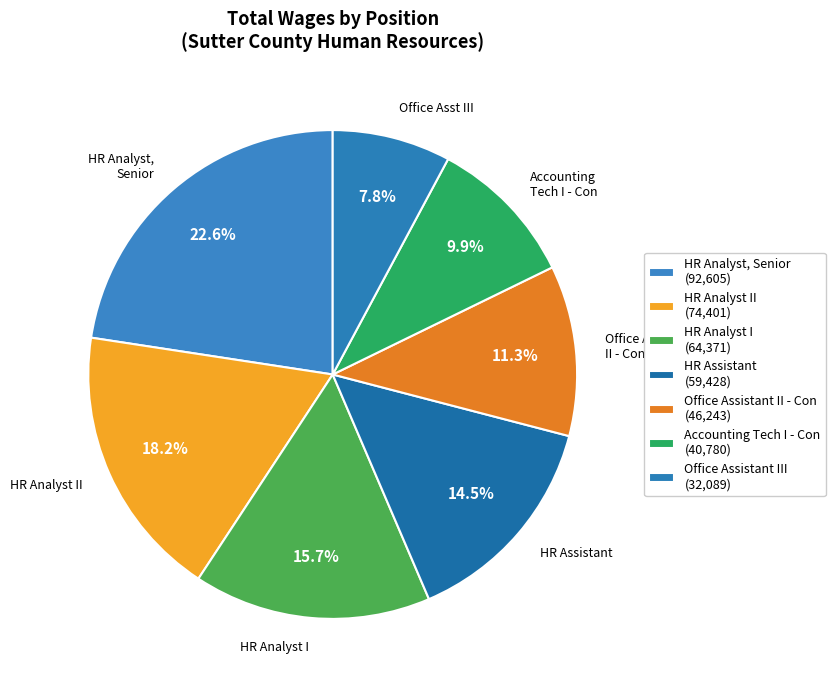

Is there any slice that represents more than half of the pie?

No